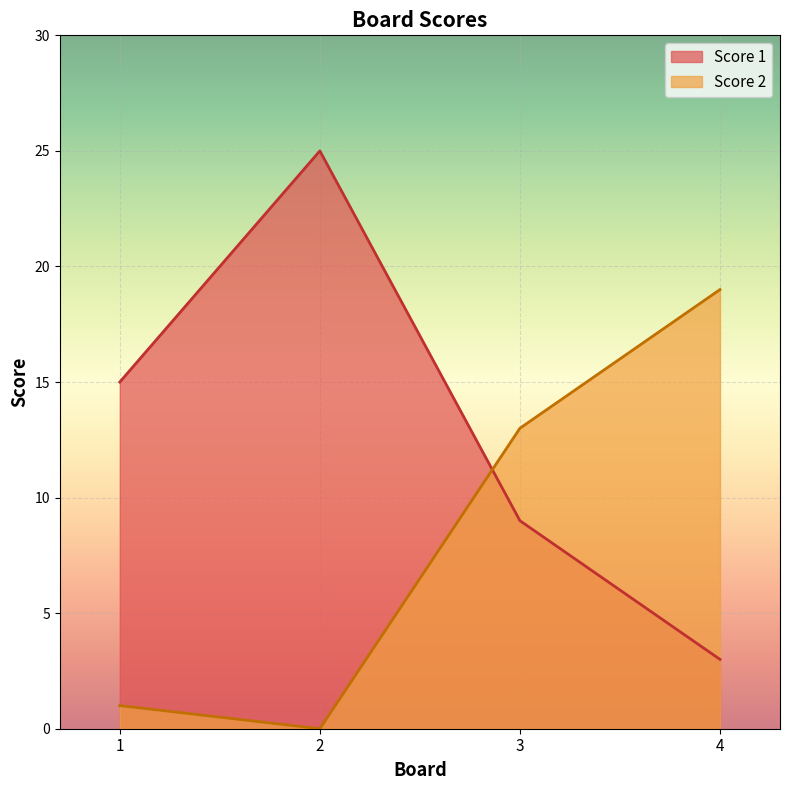

Is it true that Score 1 equals 5 at 1?

False